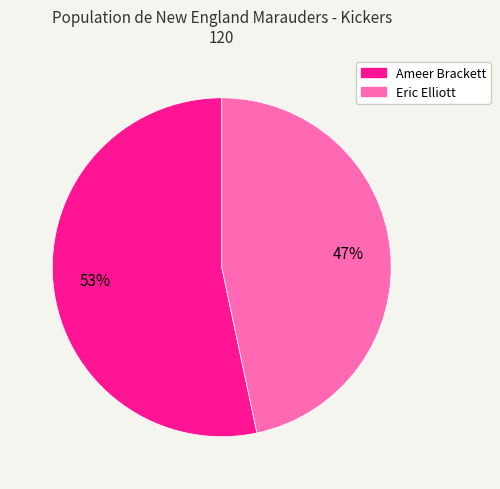

What is the majority slice?

Ameer Brackett